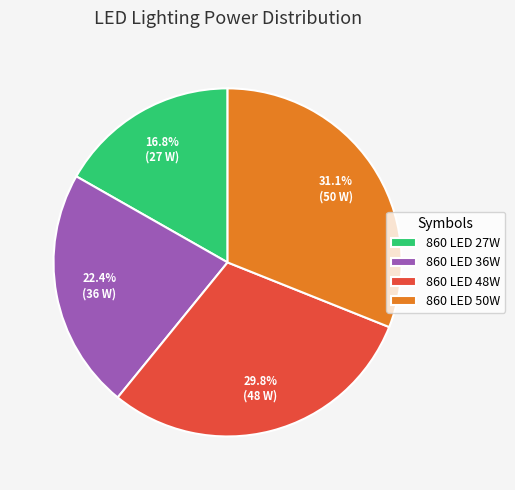

What percentage is the 860 LED 27W slice, to the nearest percent?

17%